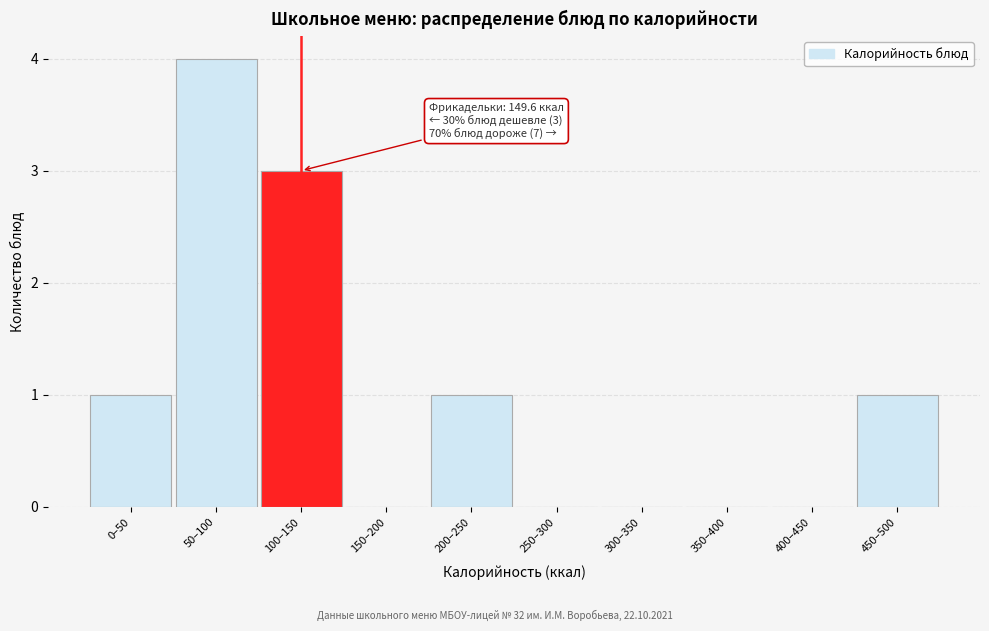

Reading left to right, extract all data points from this chart.

0–50=1	50–100=4	100–150=3	150–200=0	200–250=1	250–300=0	300–350=0	350–400=0	400–450=0	450–500=1